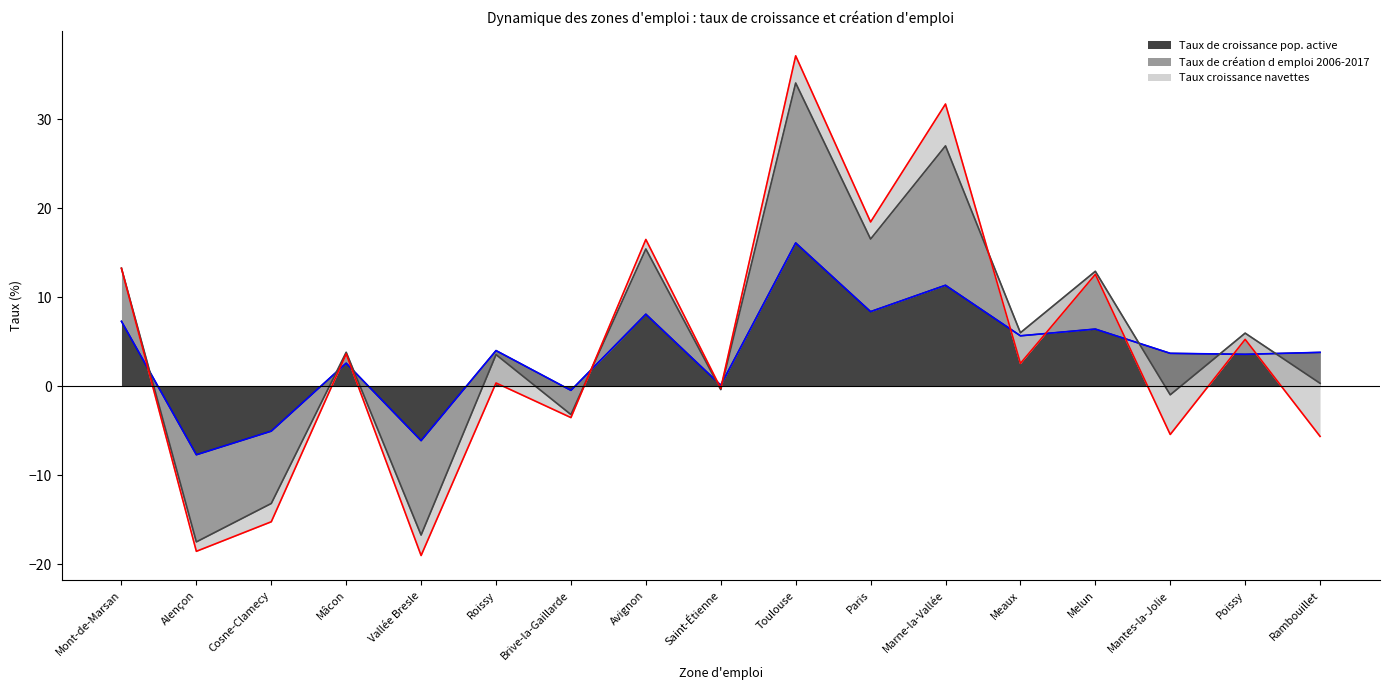

At which category is the sum across all series the highest?

Toulouse